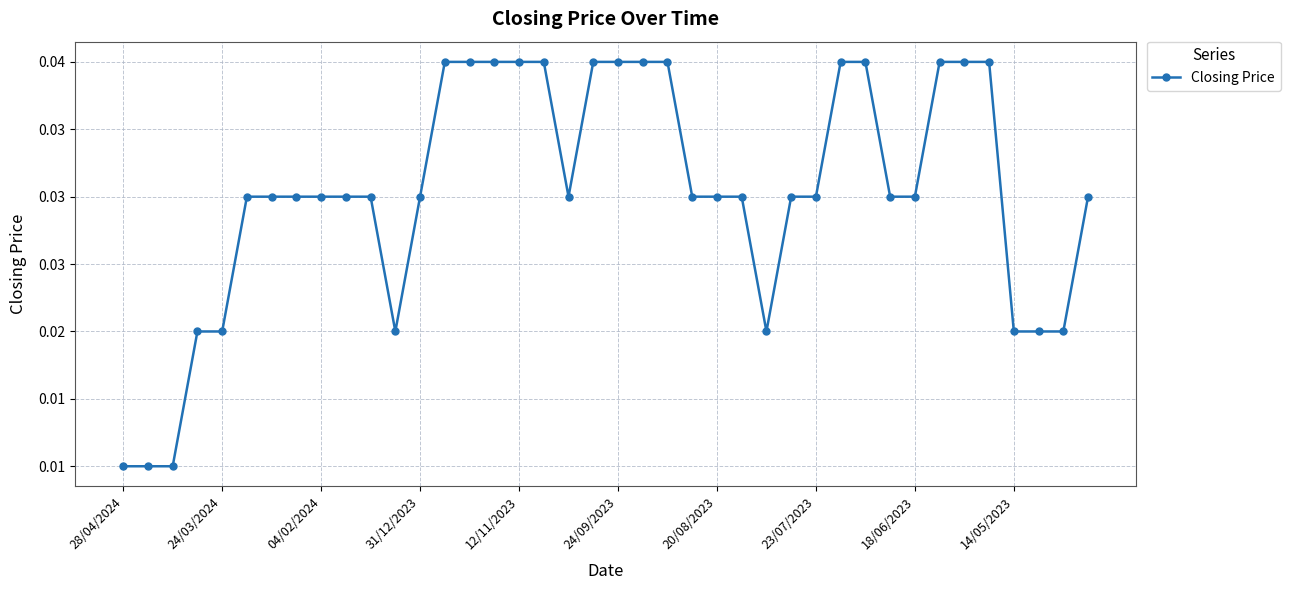

Is this an area chart (filled region under the line)?

No